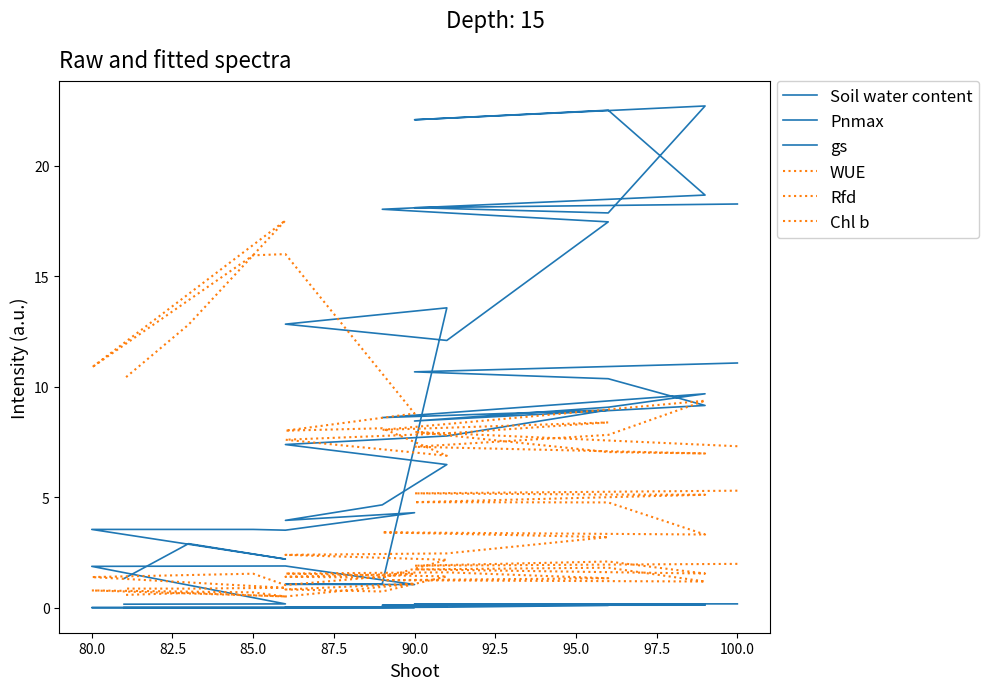

Where is the first local minimum for gs?

85.0